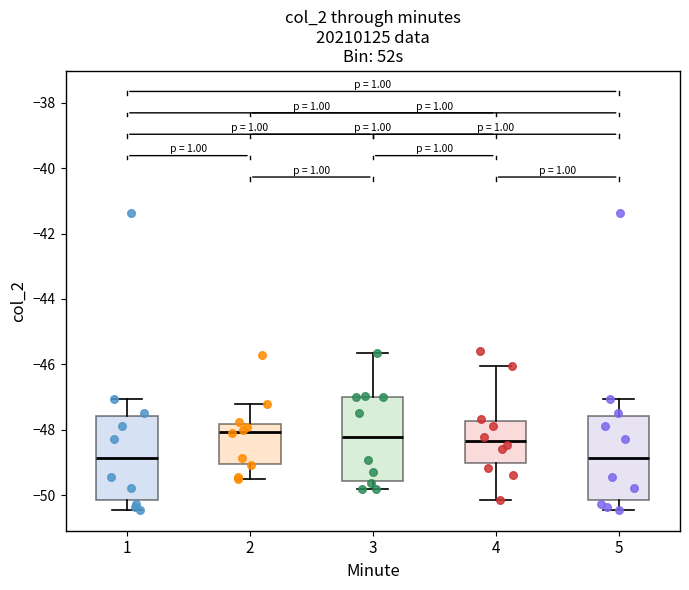

Where does the upper whisker of the box at x = 2 end on the y-axis? The values are not printed on the chart, so give them approximately, as read against the axis.

-47.2